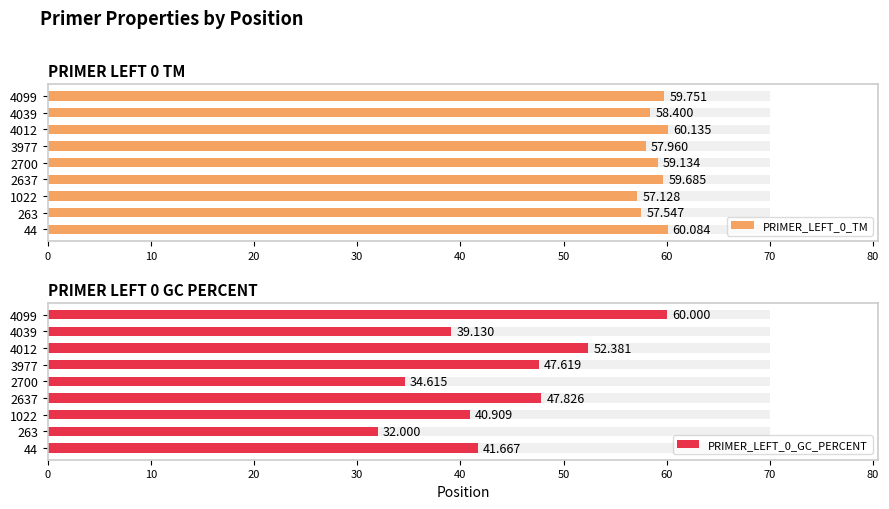

What is the difference between the highest and lowest values at 44?

18.4